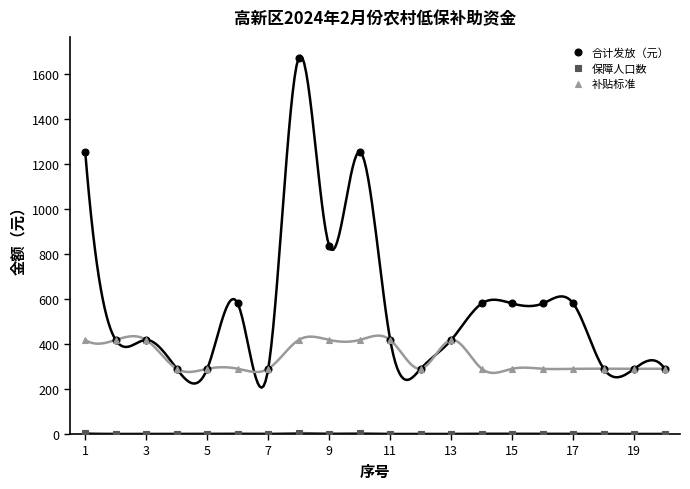

True or false: 合计发放（元） has more than 0 points higher than both neighbors.

True